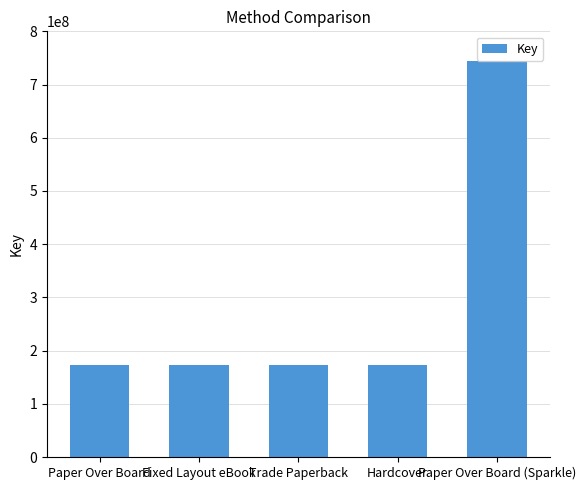

Reading left to right, list all the values displayed in this chart.

Paper Over Board=173233420	Fixed Layout eBook=173233420	Trade Paperback=173233420	Hardcover=173233420	Paper Over Board (Sparkle)=743318203